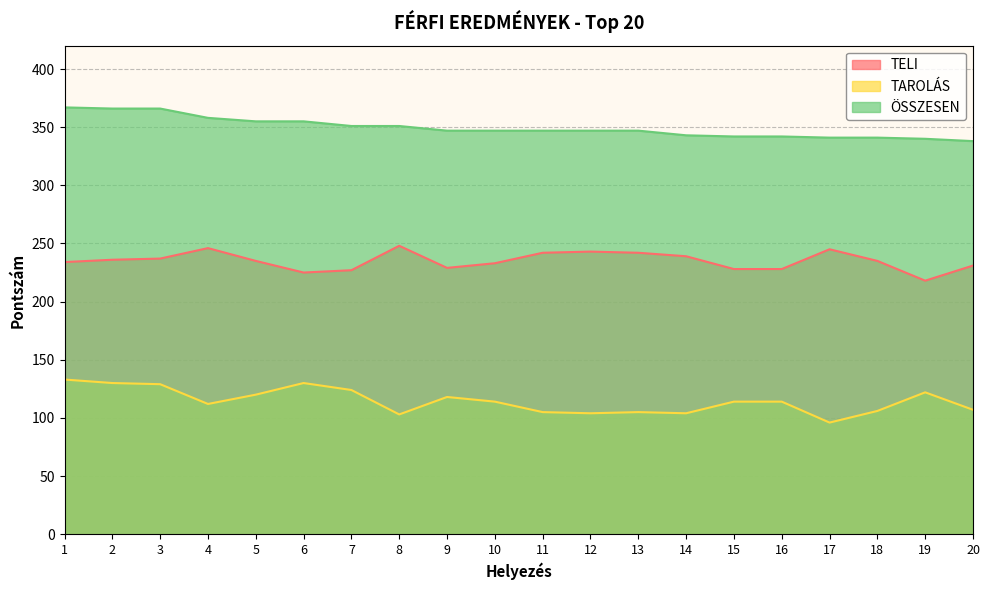

The TELI series shows 356 at 8. True or false?

False